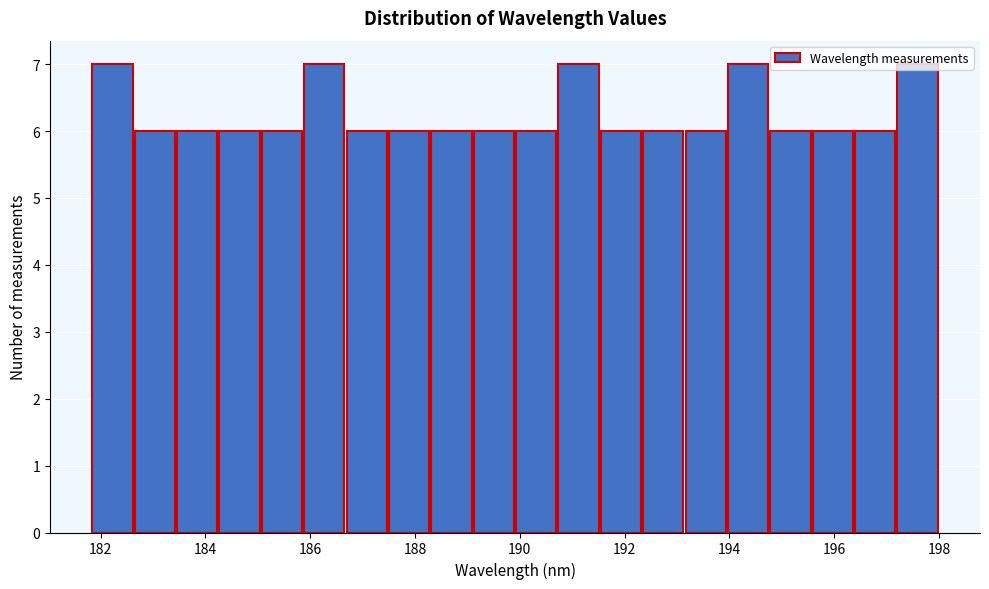

Reading left to right, transcribe this chart: for each bar, give the range it covers on the x-axis and its height. Neither the bar edges nor the heights are printed on the chart, so give them approximately, as read against the axes.

181.8 to 182.6: 7
182.6 to 183.4: 6
183.4 to 184.2: 6
184.2 to 185.0: 6
185.0 to 185.8: 6
185.8 to 186.6: 7
186.6 to 187.6: 6
187.6 to 188.4: 6
188.4 to 189.2: 6
189.2 to 190.0: 6
190.0 to 190.8: 6
190.8 to 191.6: 7
191.6 to 192.4: 6
192.4 to 193.2: 6
193.2 to 194.0: 6
194.0 to 194.8: 7
194.8 to 195.6: 6
195.6 to 196.4: 6
196.4 to 197.2: 6
197.2 to 198.0: 7